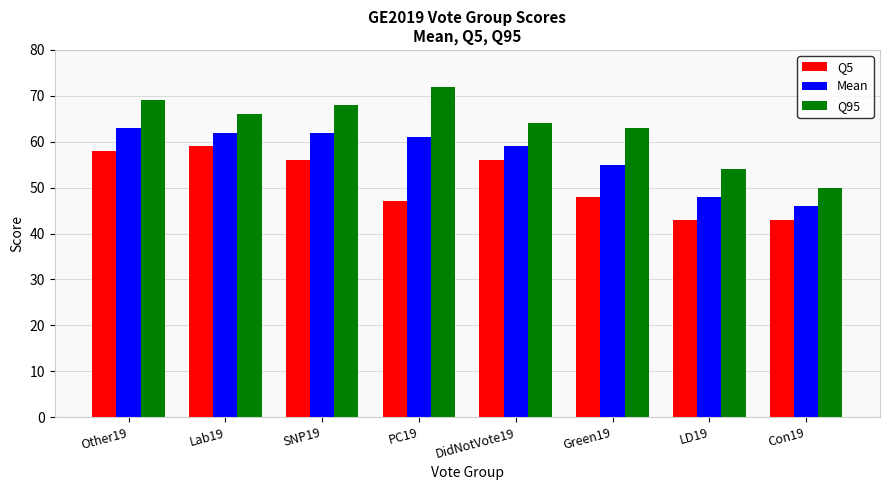

How many data points does each series have?

8